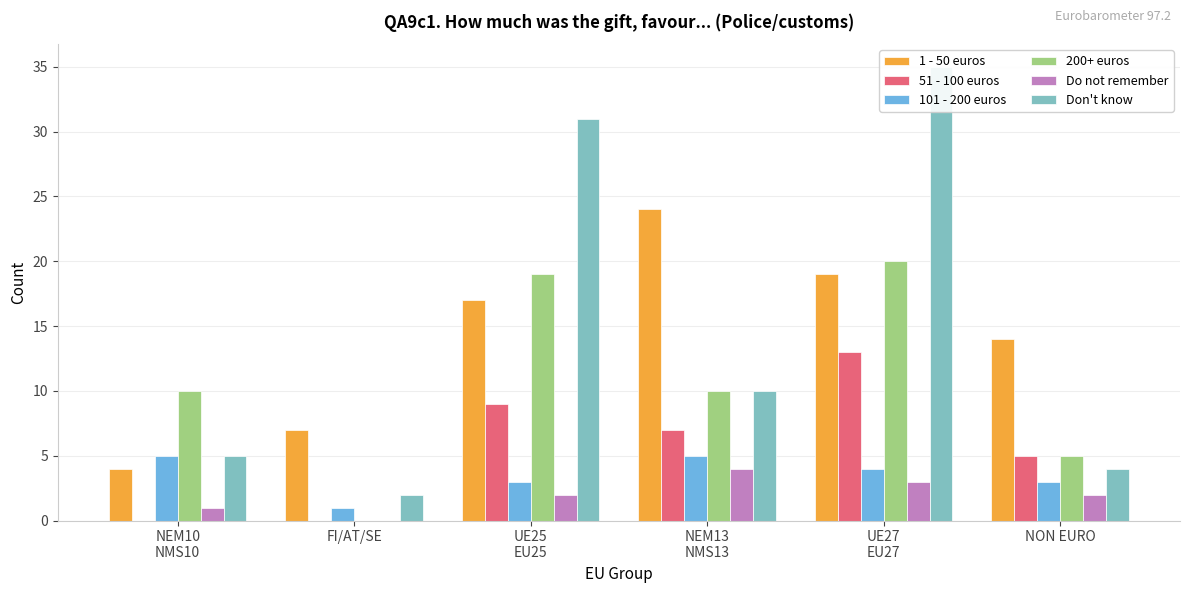

Between NEM10
NMS10 and NEM13
NMS13, which is larger?

NEM13
NMS13